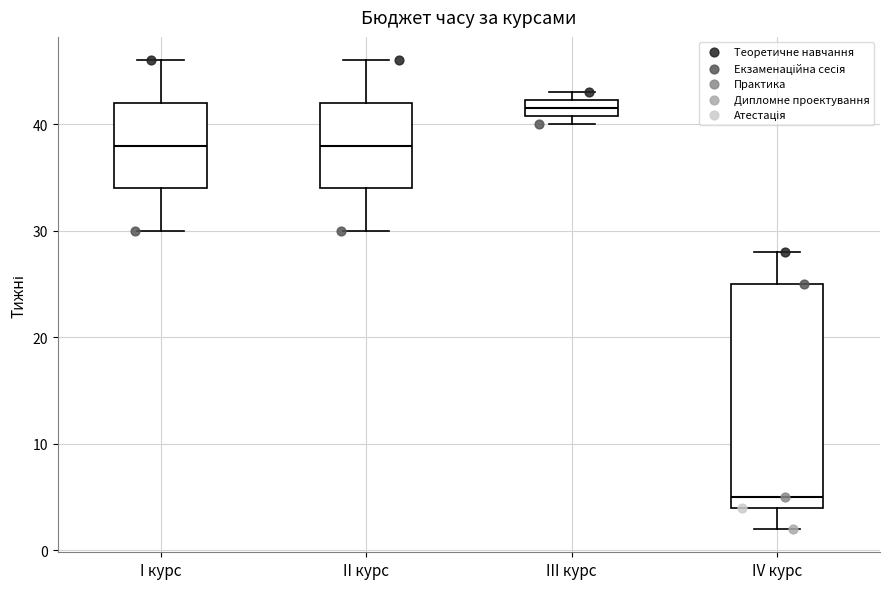

Reading left to right, read every box against the y-axis: the position of its median line, the range the box covers, and the ends of its whiskers. The values are not printed on the chart, so give them approximately, as read against the axis.

I курс: median 38, box 34 to 42, whiskers 30 to 46
II курс: median 38, box 34 to 42, whiskers 30 to 46
III курс: median 42 (inside the box), box 41 to 42, whiskers 40 to 43
IV курс: median 5, box 4 to 25, whiskers 2 to 28